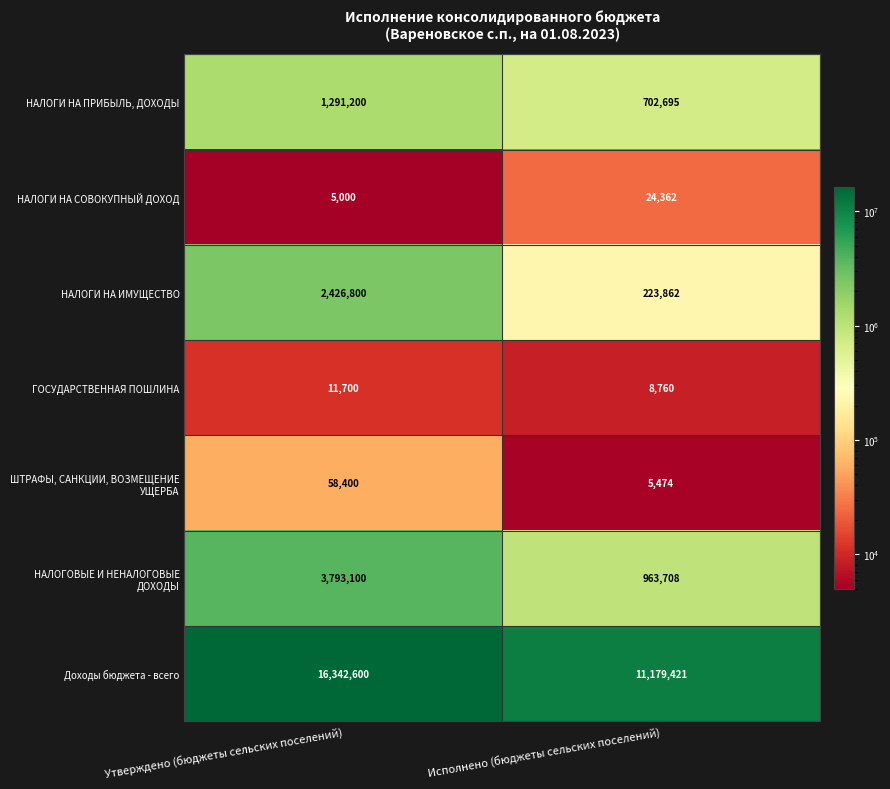

At which category does the chart reach its peak across all series?

Утверждено (бюджеты сельских поселений)